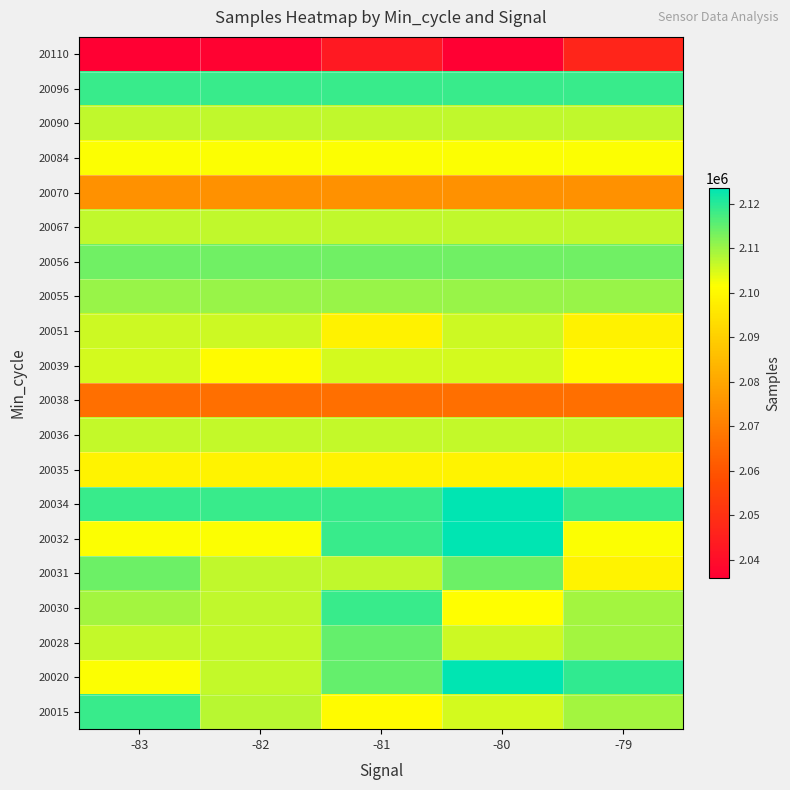

At how many categories does at least one series exceed 2121192?

1